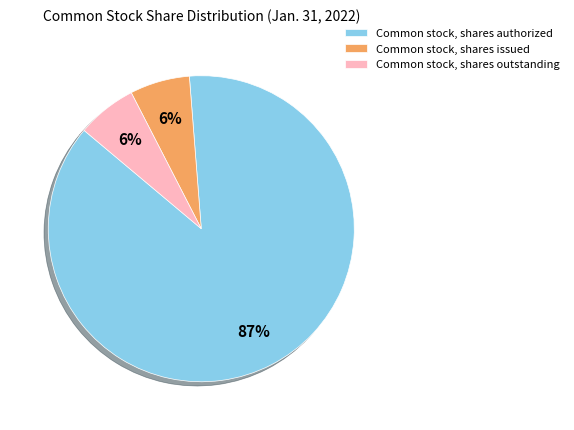

True or false: Common stock, shares authorized accounts for 99% of the total.

False